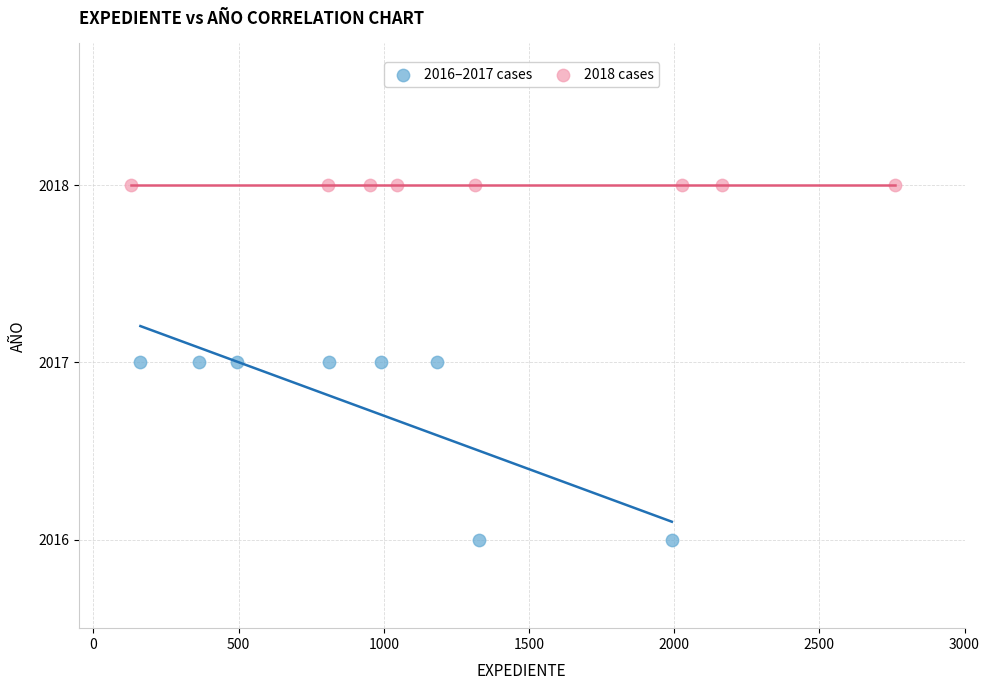

Which series reaches the minimum Y coordinate?

2016–2017 cases